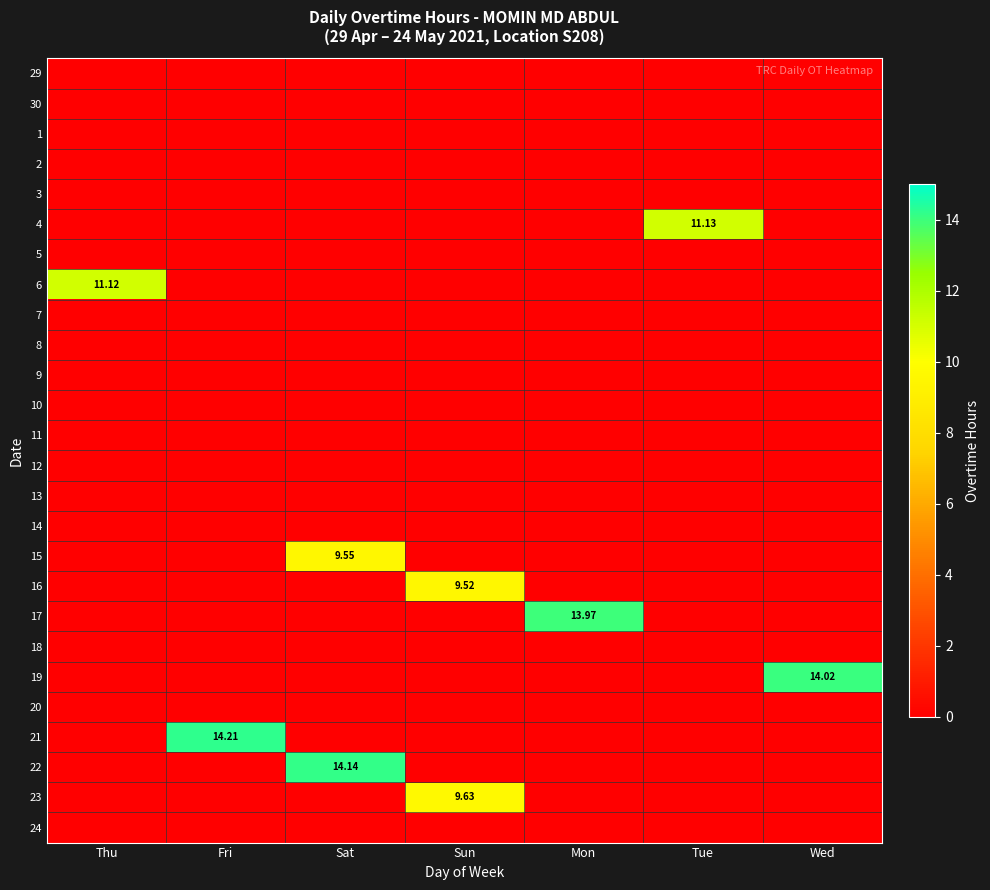

Which category has the highest value across all series?

Fri